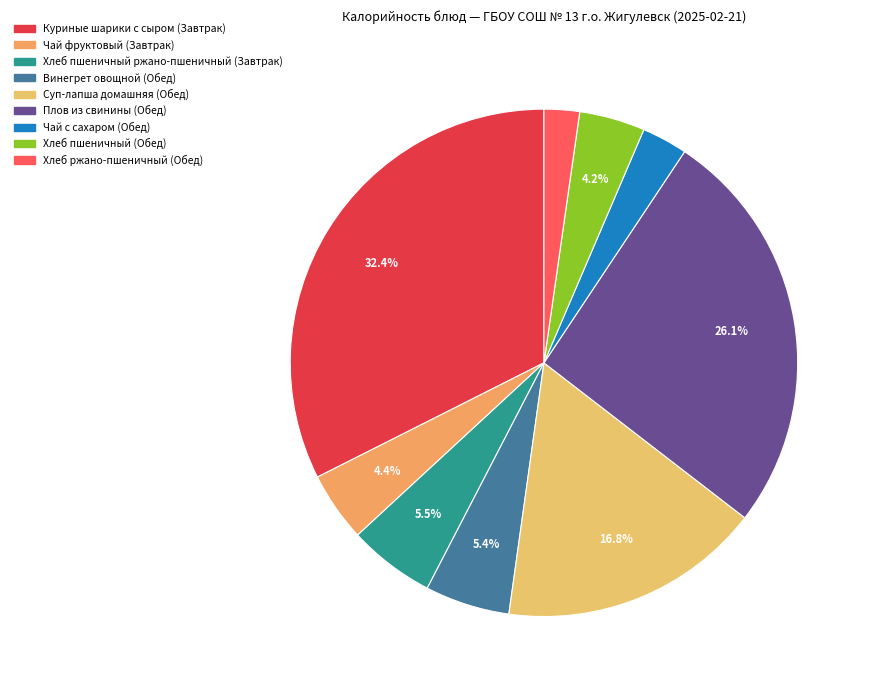

Which slice is the largest?

Куриные шарики с сыром (Завтрак)